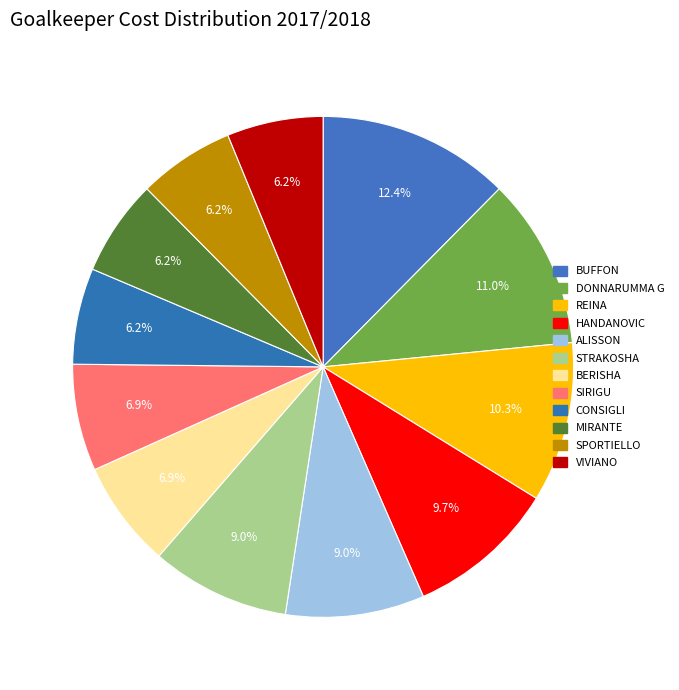

Rank the categories by value from lowest to highest.

CONSIGLI, MIRANTE, SPORTIELLO, VIVIANO, BERISHA, SIRIGU, ALISSON, STRAKOSHA, HANDANOVIC, REINA, DONNARUMMA G, BUFFON